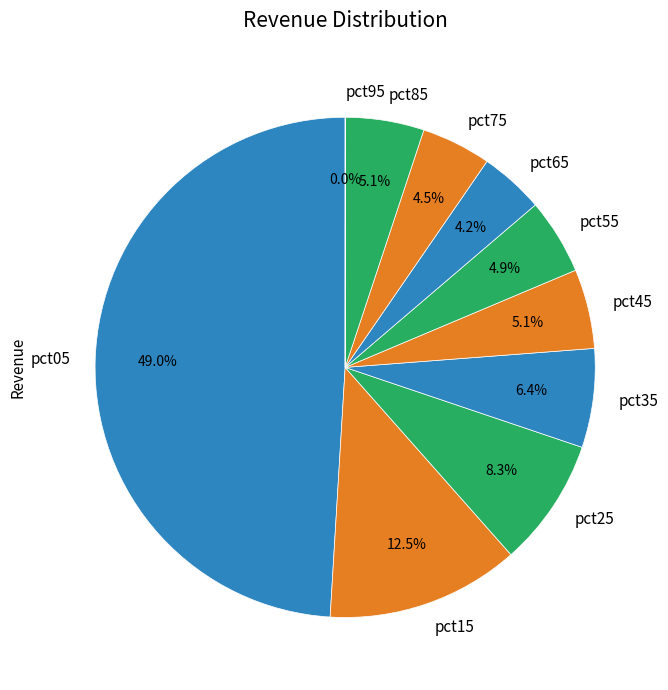

Which has a higher value, pct05 or pct65?

pct05